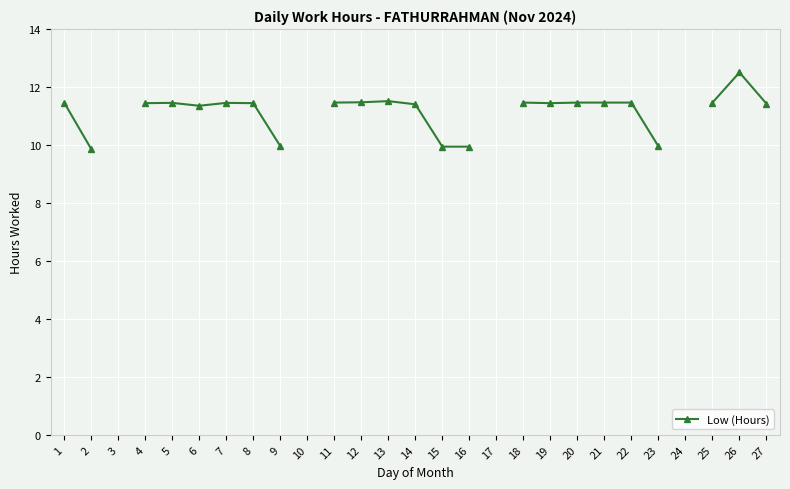

What is the minimum value shown in the chart?

9.9